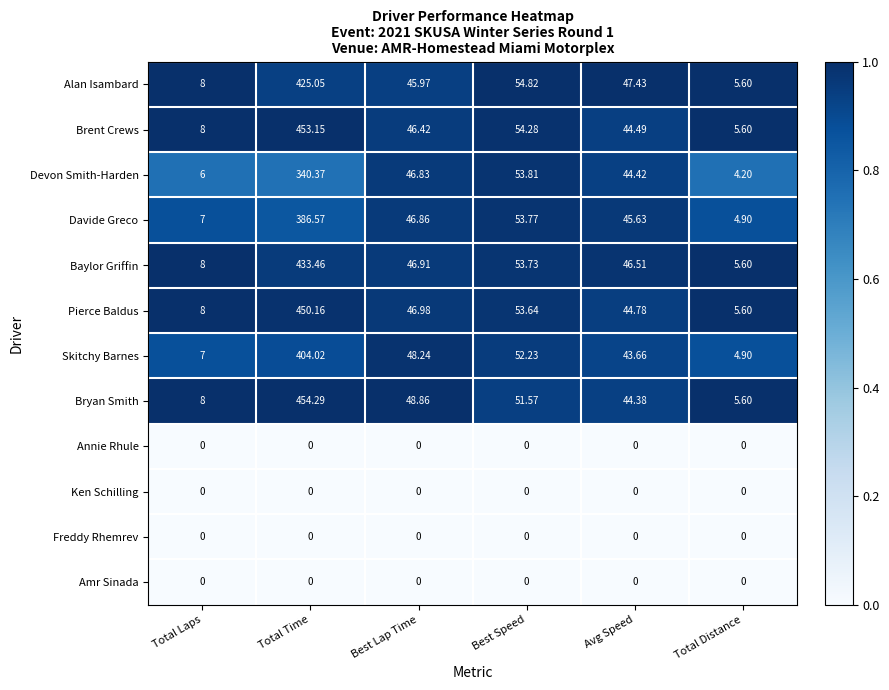

Which series has the largest range (max minus min)?

Bryan Smith